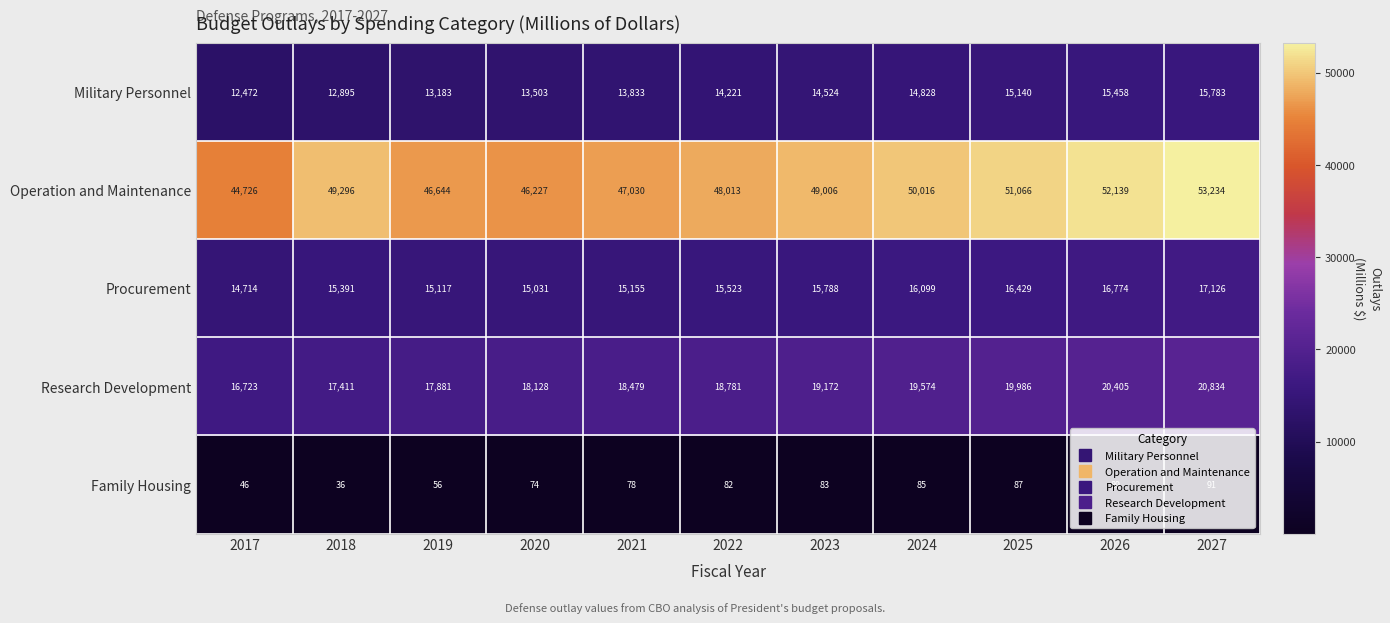

Which series changed the most between 2025 and 2027?

Operation and Maintenance